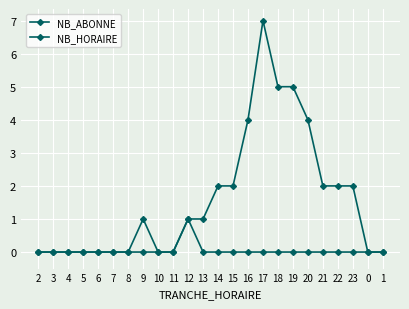

What is the difference between the NB_ABONNE values at 19 and 8?

5